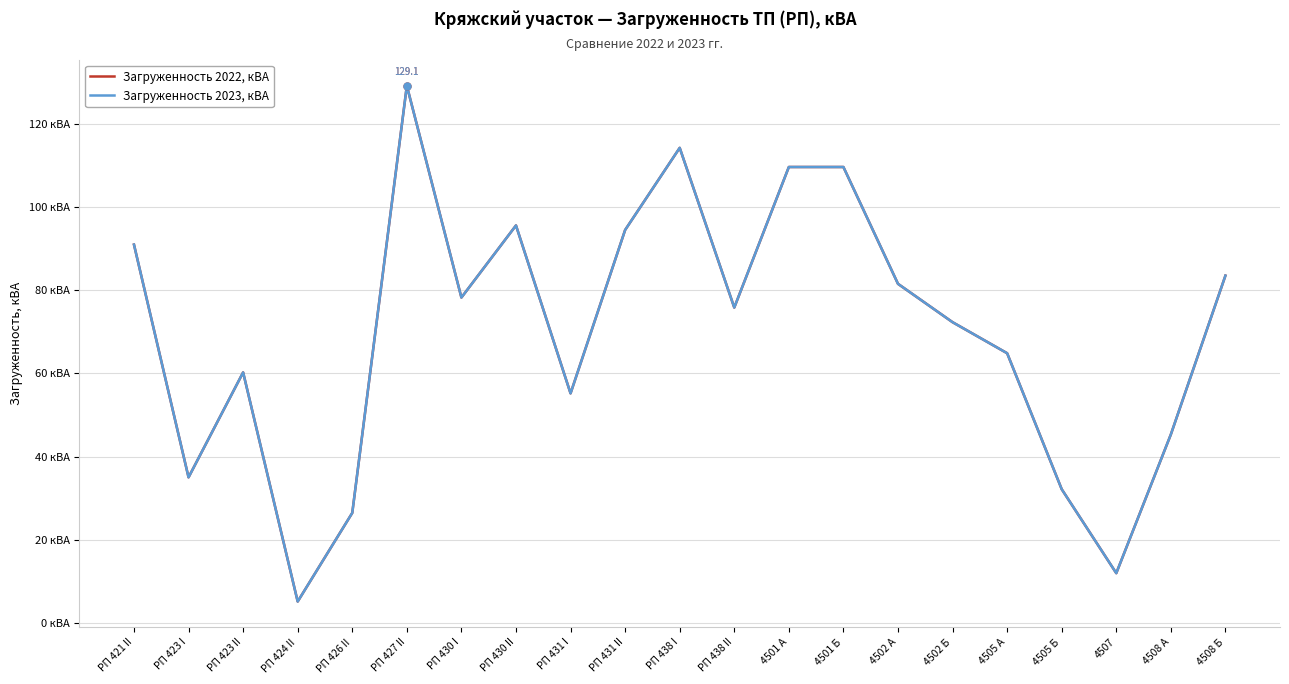

Which category has the lowest value across all series?

РП 424 II